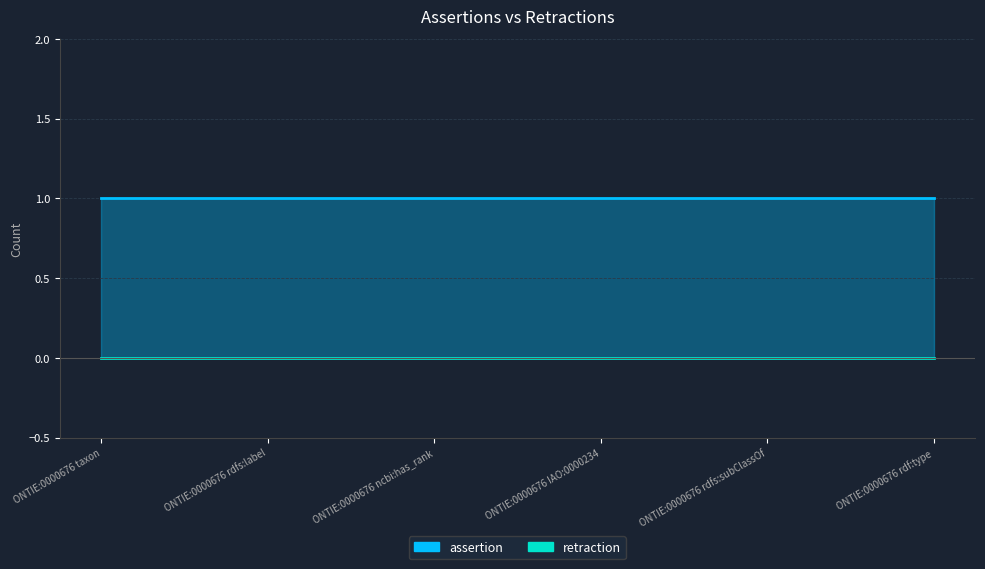

True or false: retraction and assertion intersect in this chart.

False